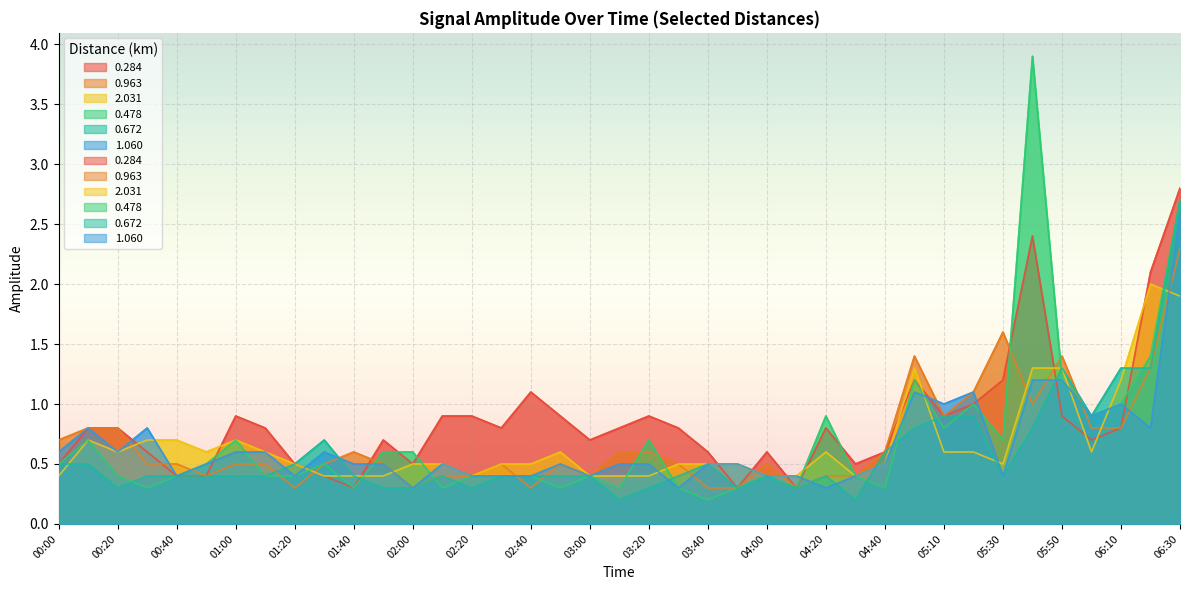

At how many categories does at least one series exceed 2?

3